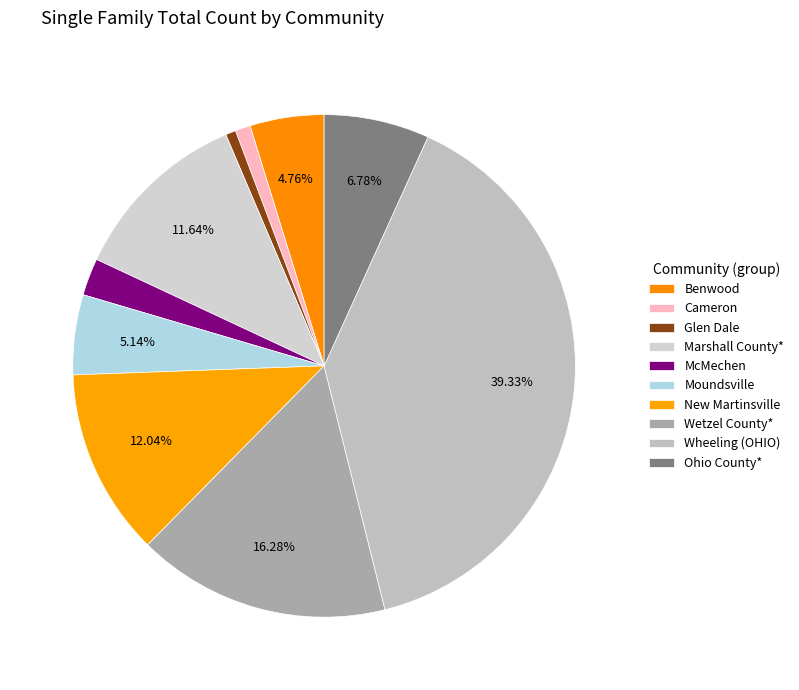

Does New Martinsville account for over 50% of the chart?

No